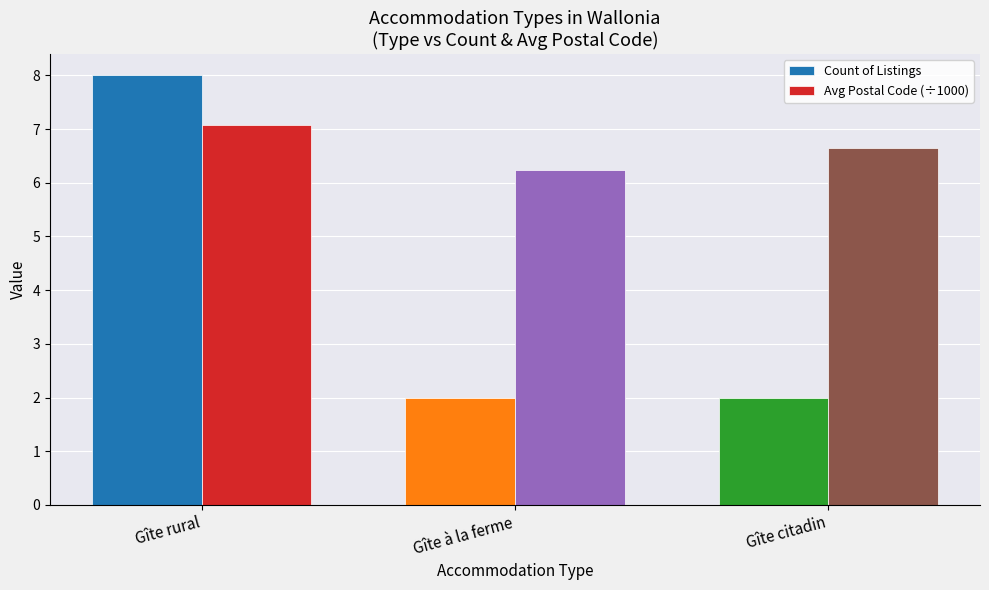

Rank the series at Gîte à la ferme from highest to lowest value.

Avg Postal Code (÷1000), Count of Listings